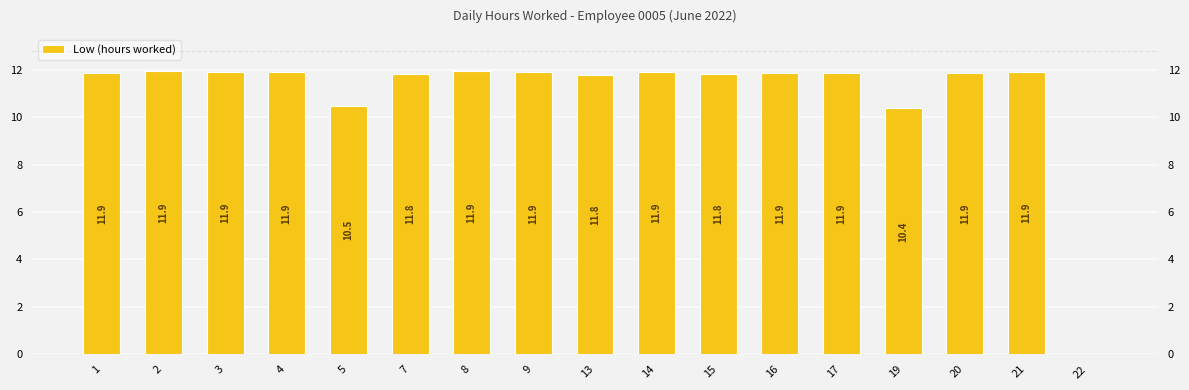

Approximately how many times larger is the value at 2 compared to 4?

1.0